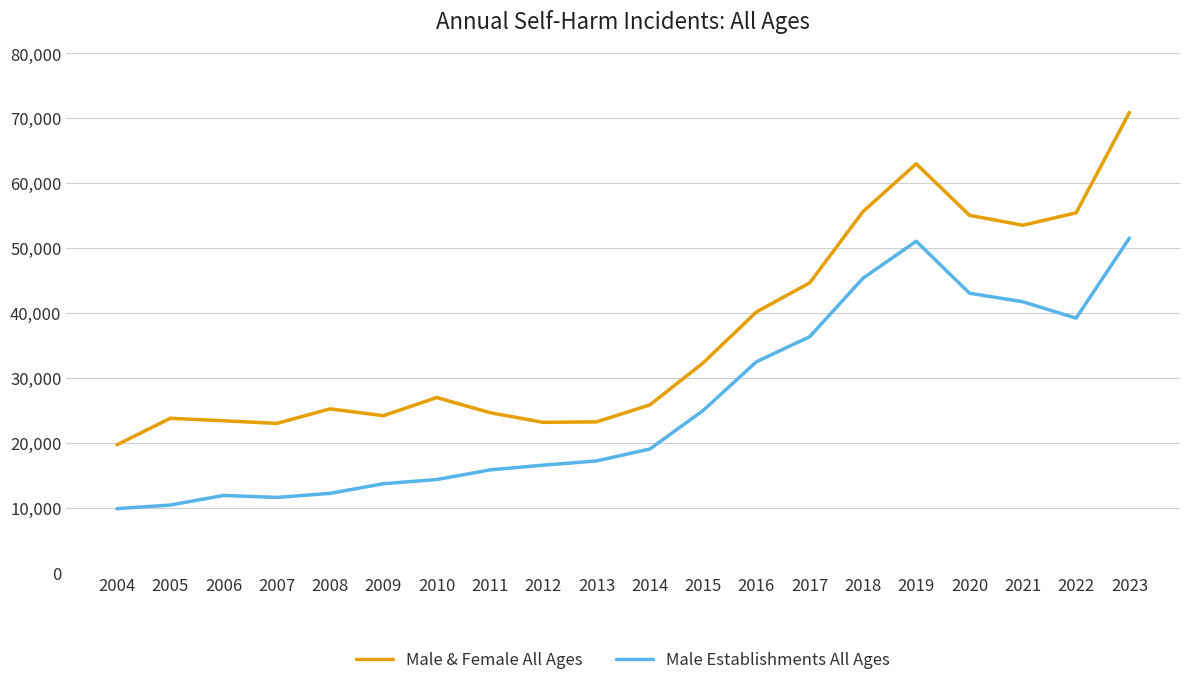

What is the average value of the Male Establishments All Ages series?

25924